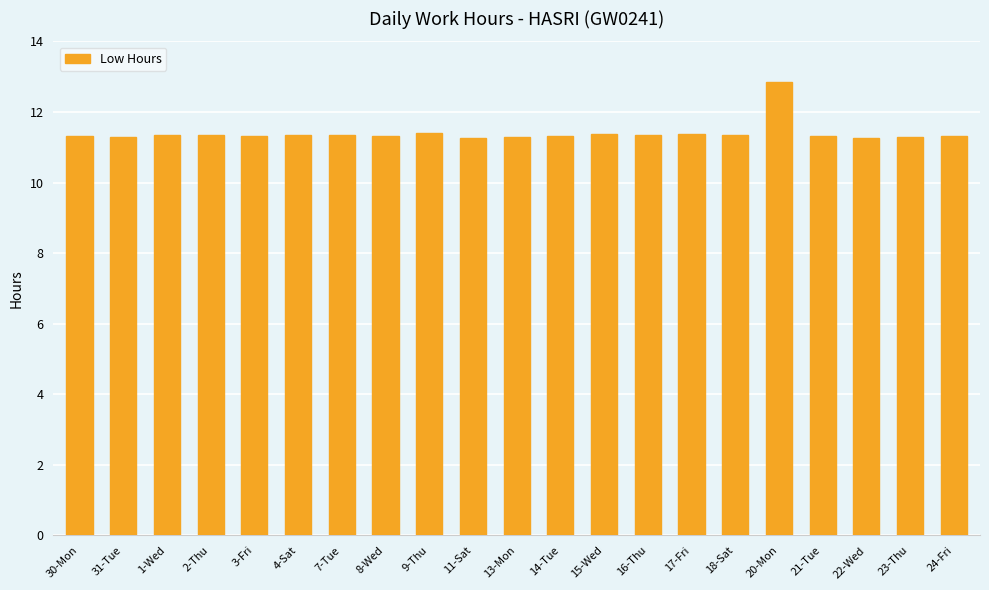

What position from the right is 30-Mon?

21